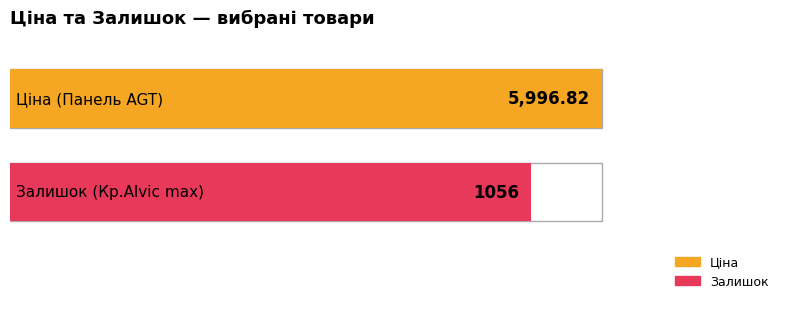

Are the bars grouped side by side (vs. stacked)?

Yes